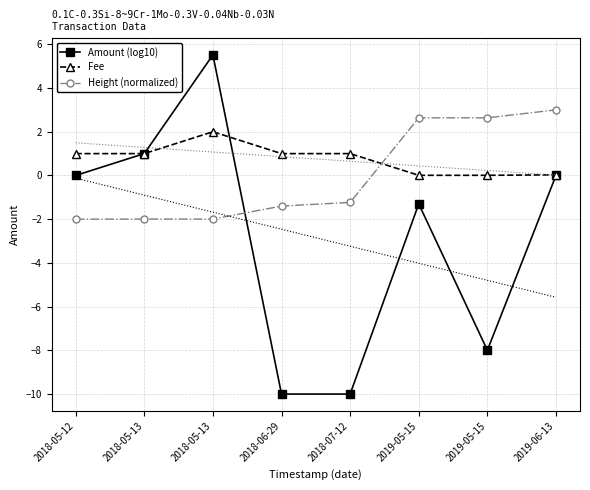

What is the sum of all Height (normalized) values?

-0.3